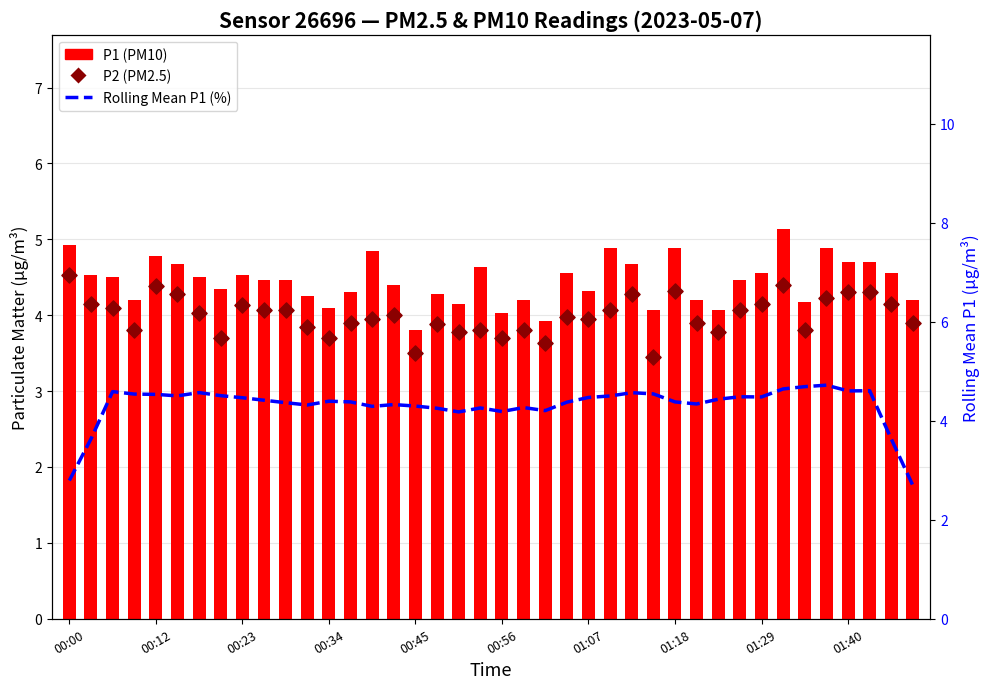

What are all the series names shown in the legend?

P1, P2, Rolling Mean P1